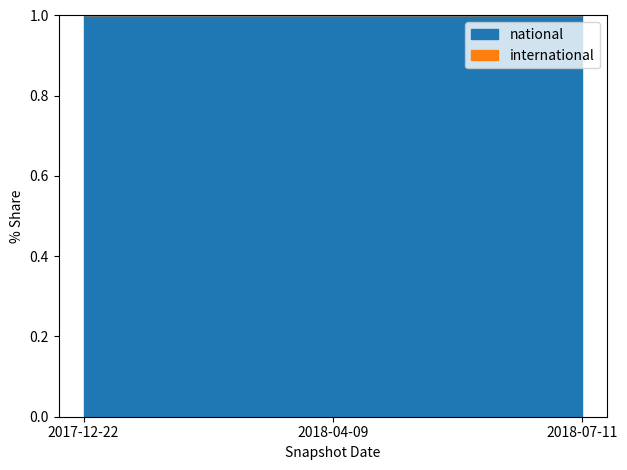

Between 2017-12-22 and 2018-07-11, which series saw the biggest shift?

national